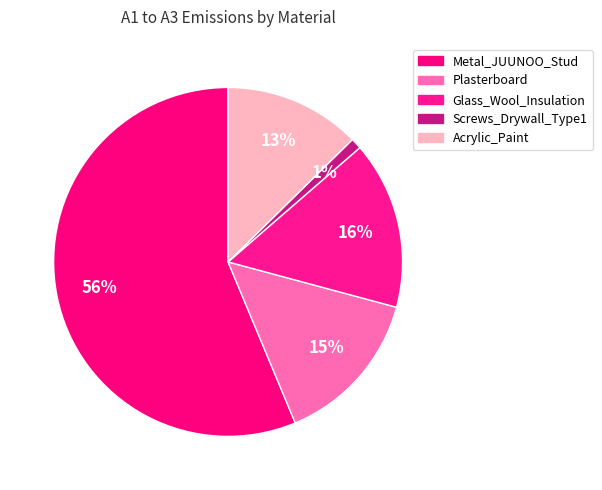

Which has a higher value, Plasterboard or Metal_JUUNOO_Stud?

Metal_JUUNOO_Stud